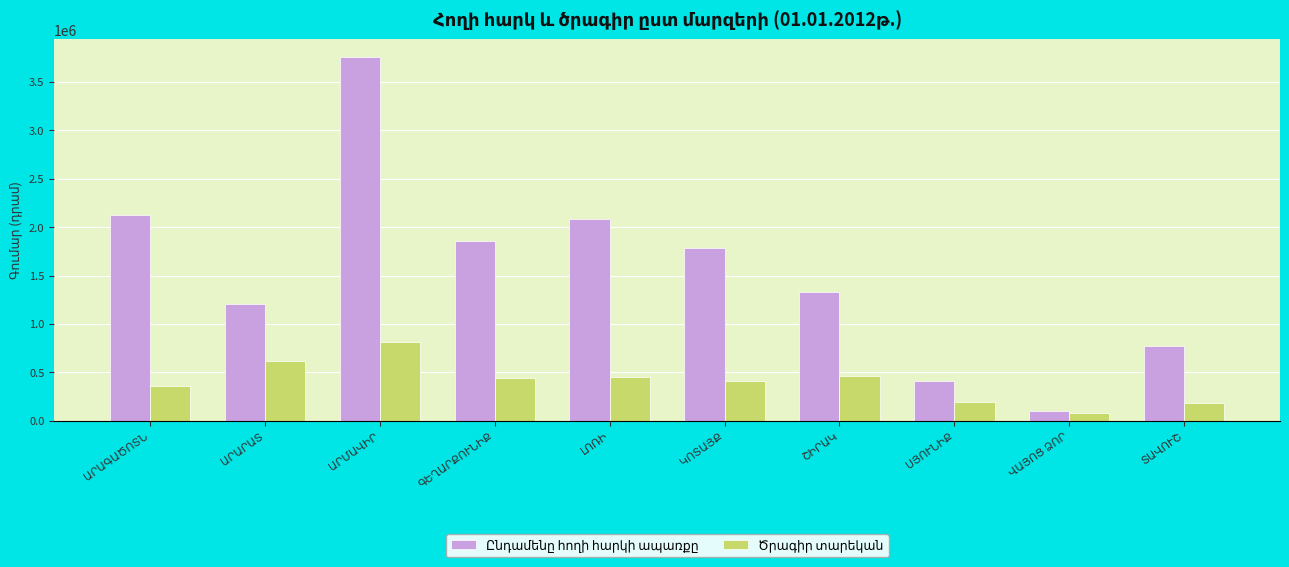

What is the smallest value displayed?

82769.0